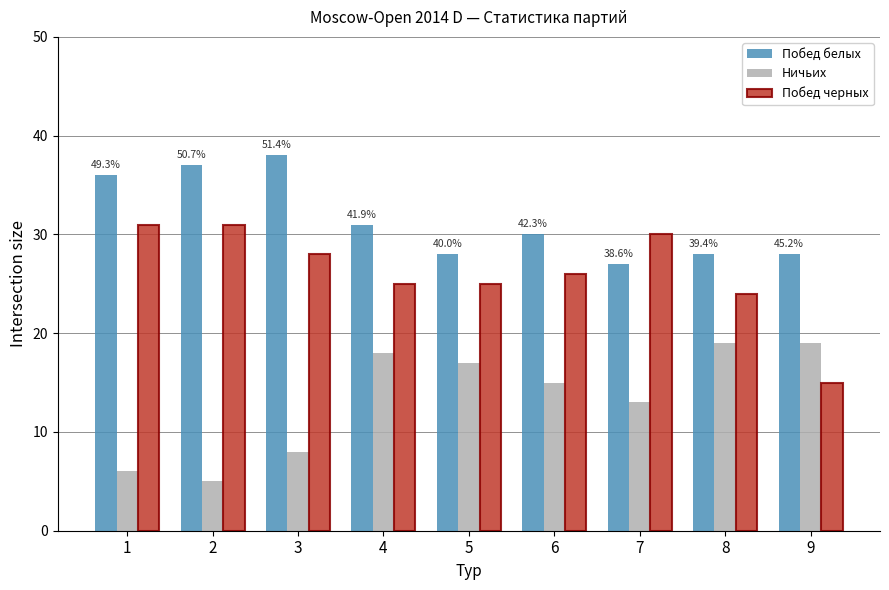

Rank the series by their average value, from highest to lowest.

Побед белых, Побед черных, Ничьих